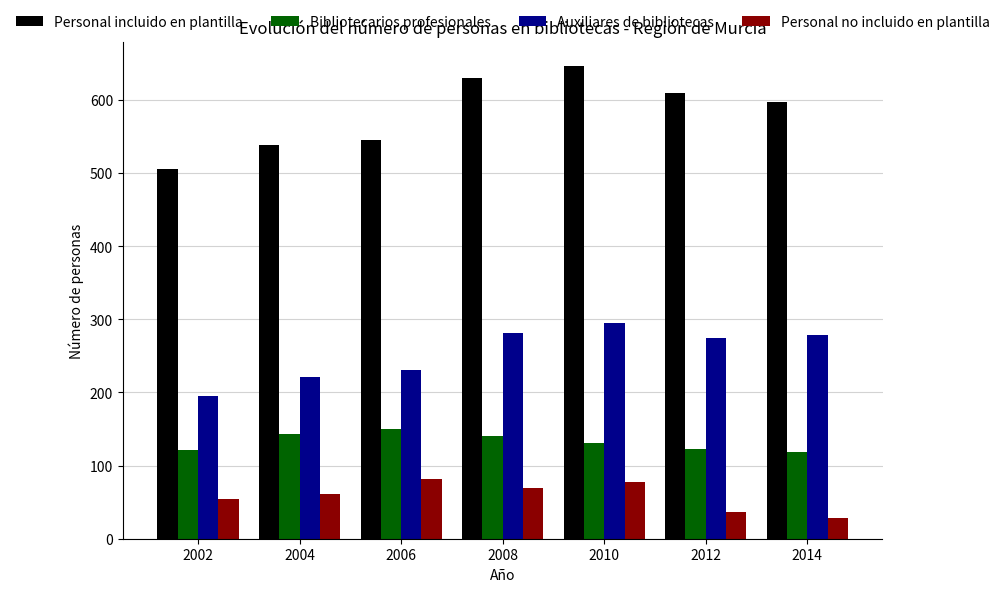

What is the minimum value shown in the chart?

28